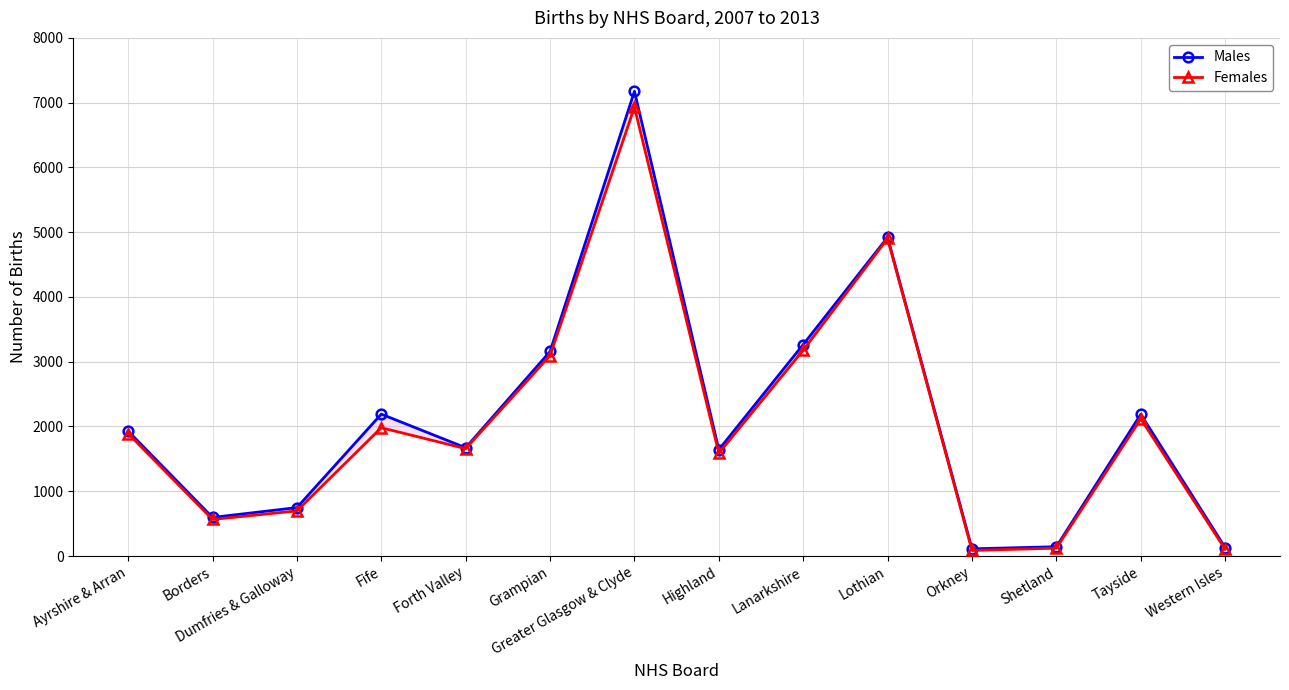

What is the difference between the maximum and minimum values in the Males series?

7064